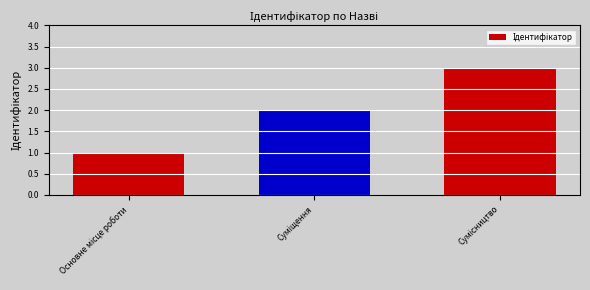

What is the sum of all values?

6